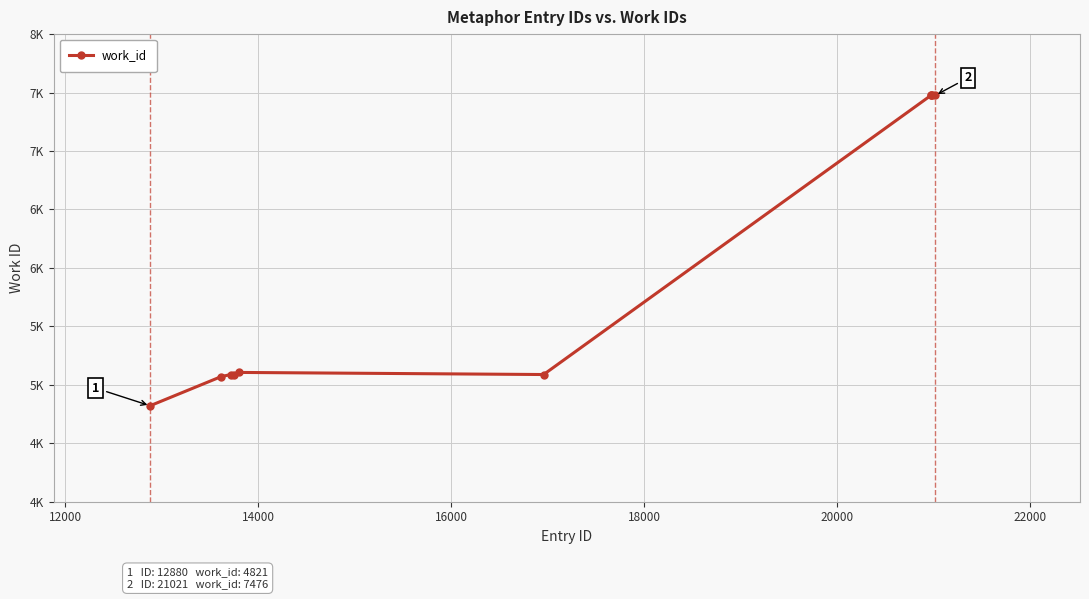

How many series are shown in this chart?

1